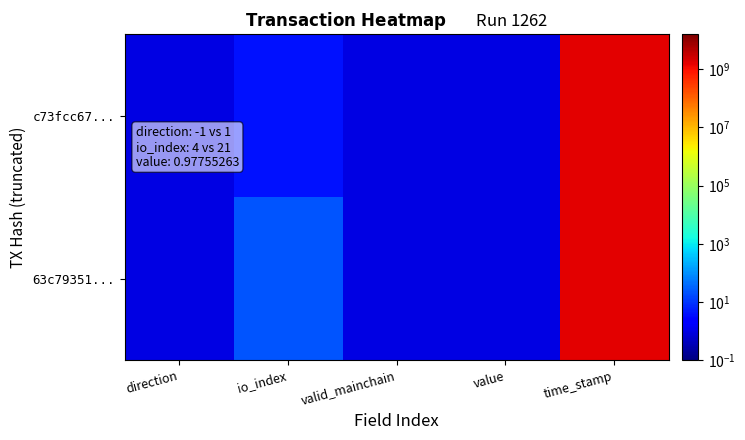

Count the number of data series in this chart.

2